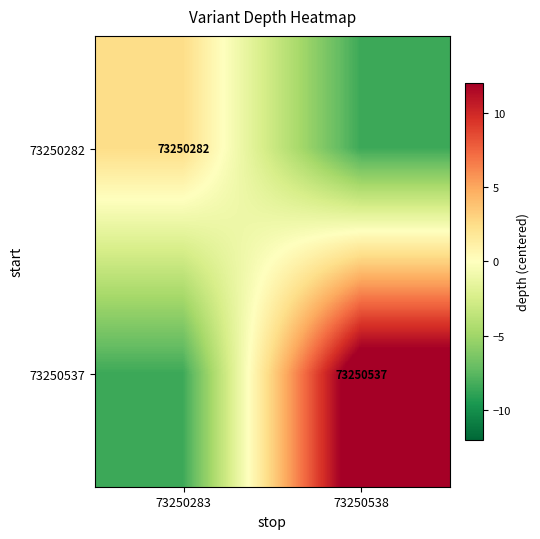

The value of 73250282 at 73250283 is 27752364.0. True or false?

False